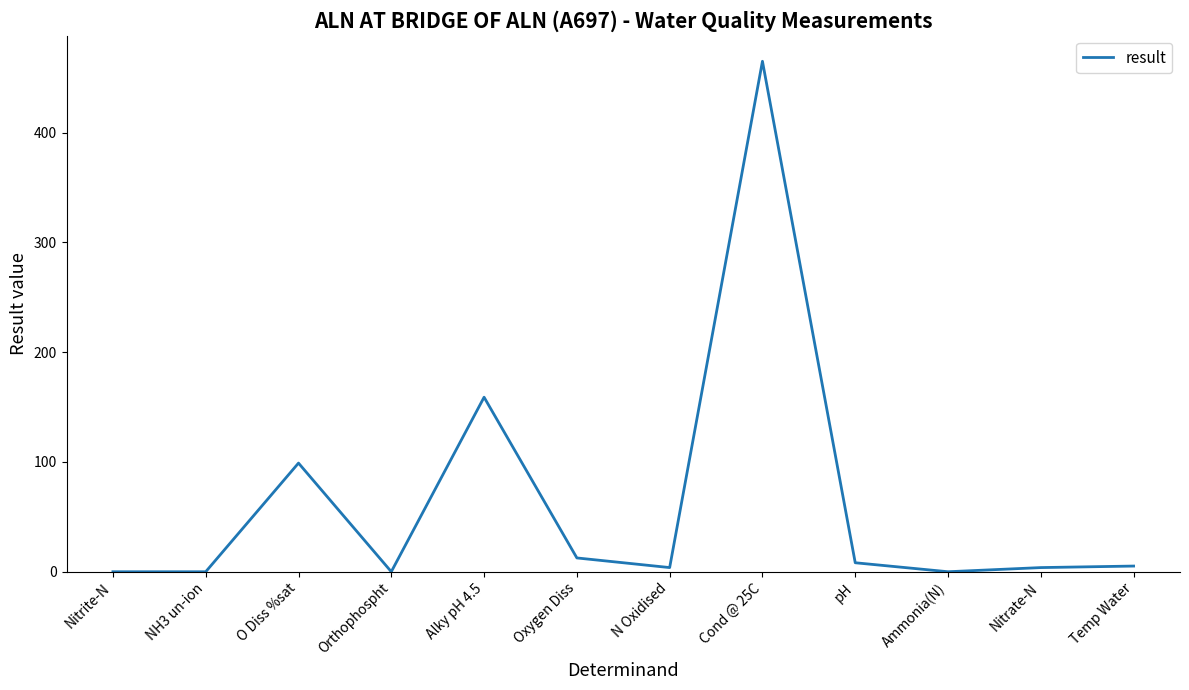

Which label corresponds to the largest value in the chart?

Cond @ 25C